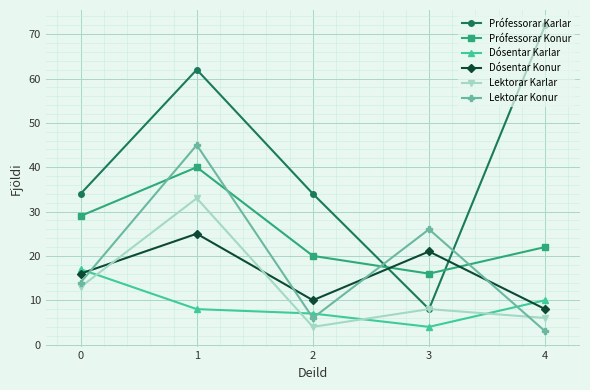

What is the value of the Prófessorar Karlar point at the 1st from the left?

34